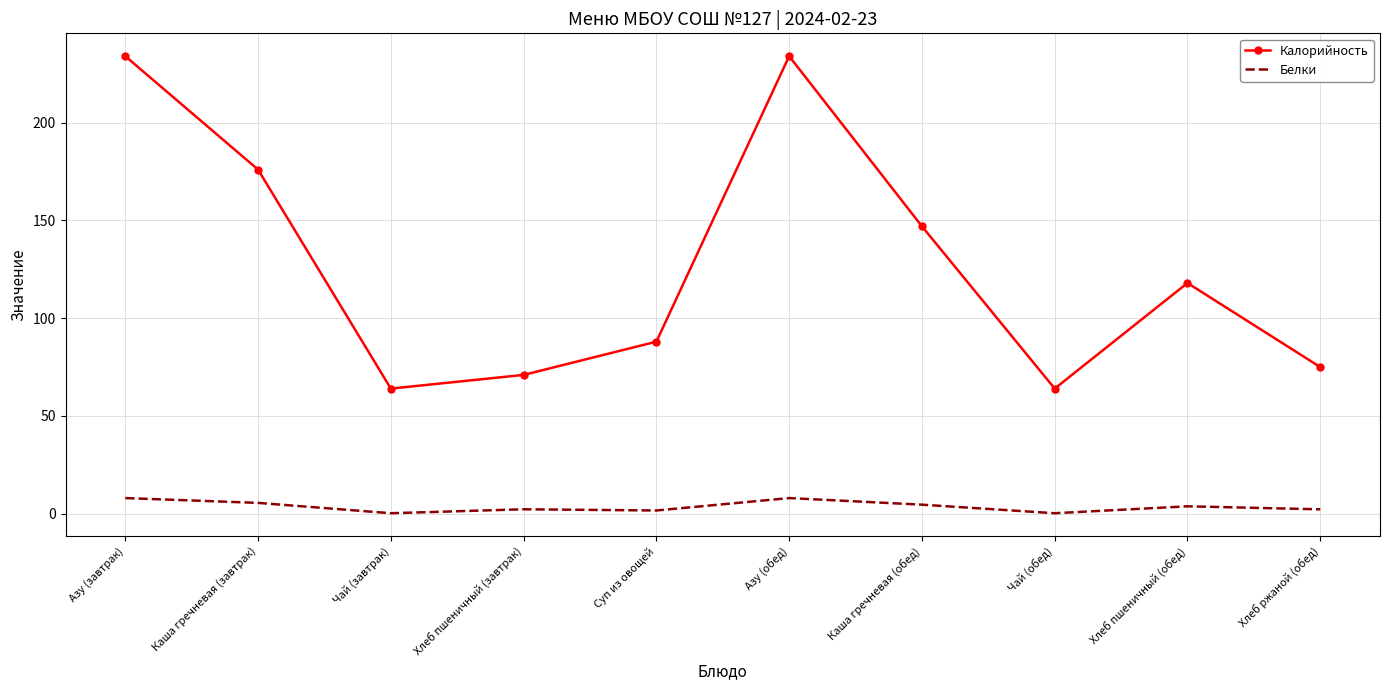

True or false: Белки and Калорийность cross at least once.

False